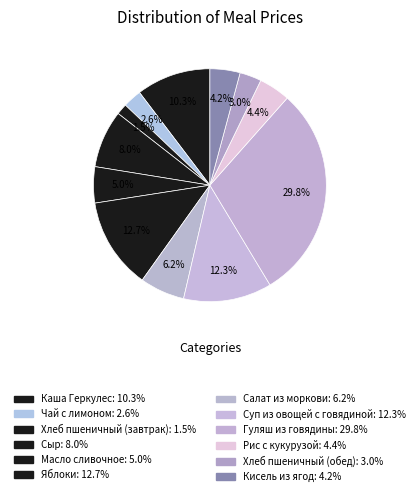

What is the largest slice in the pie chart?

Гуляш из говядины